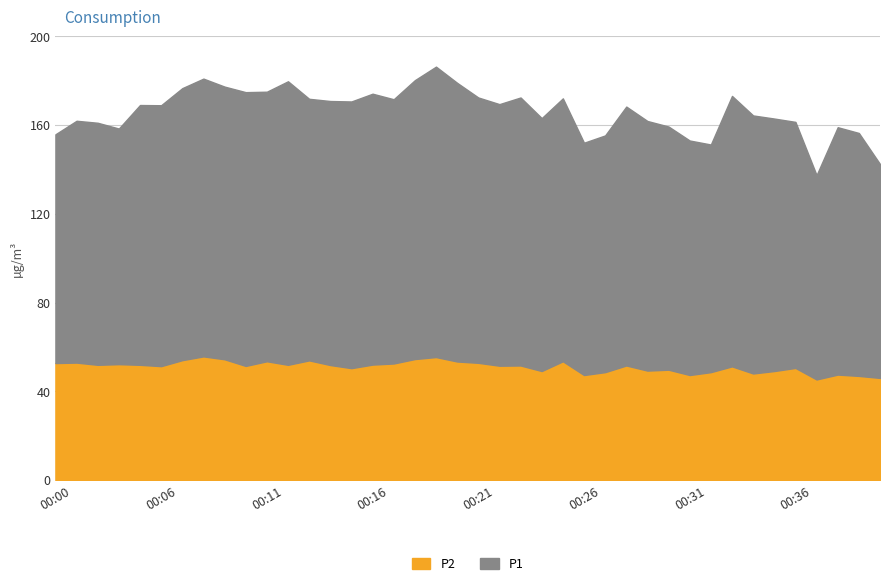

Which category has the highest value in the P2 series?

00:08